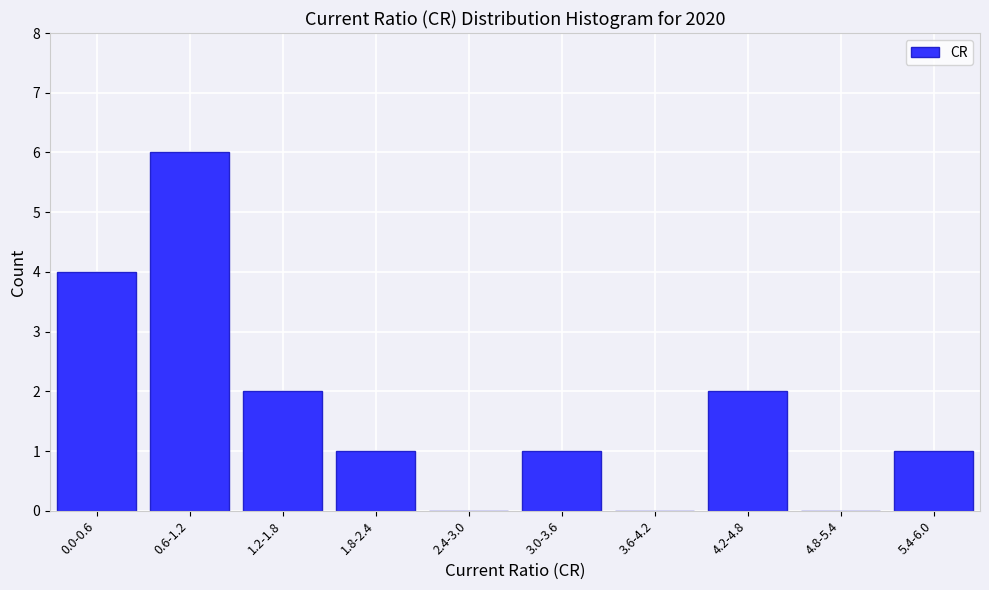

Reading right to left, extract all data points from this chart.

5.4-6.0=1	4.8-5.4=0	4.2-4.8=2	3.6-4.2=0	3.0-3.6=1	2.4-3.0=0	1.8-2.4=1	1.2-1.8=2	0.6-1.2=6	0.0-0.6=4